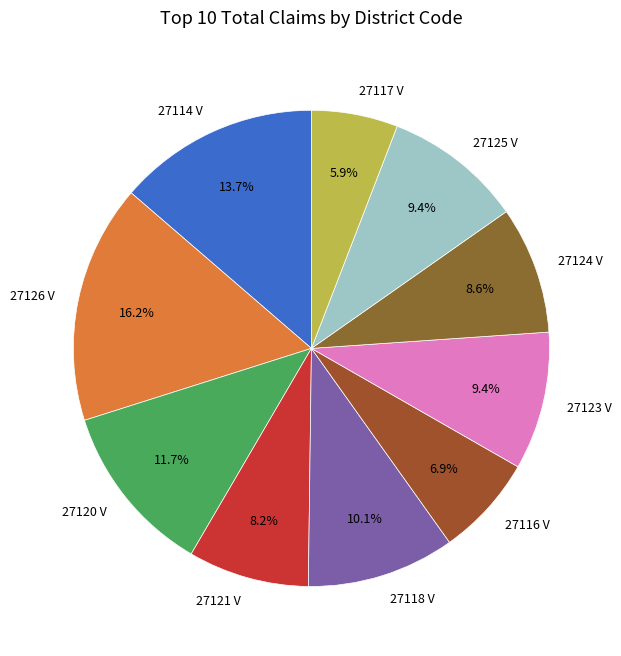

How much of the chart is everything except 27123 V?

90.6%